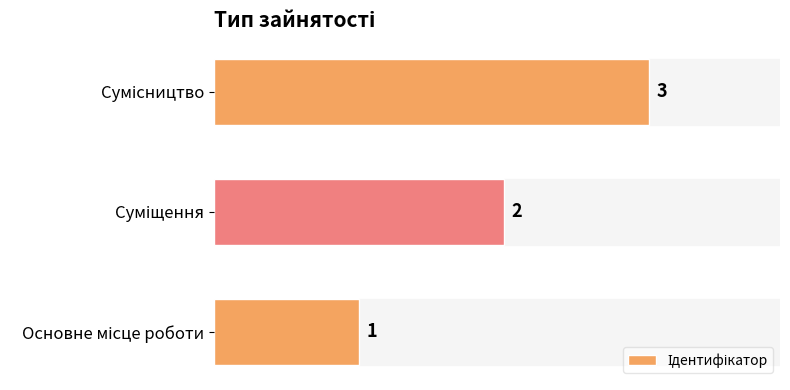

What is the maximum value shown in the chart?

3